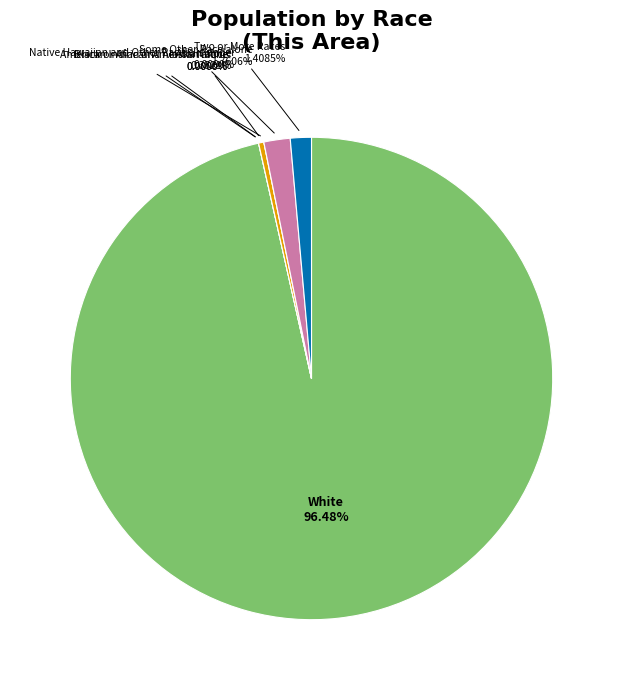

Is there any slice that represents more than half of the pie?

Yes